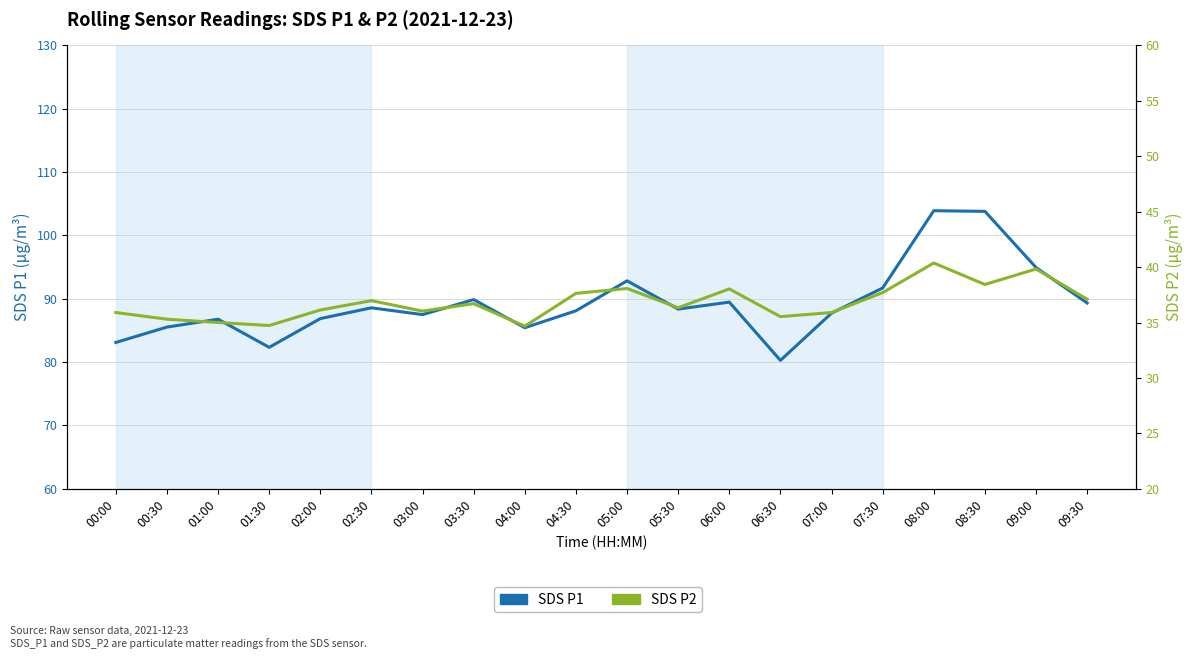

What is the lowest value of the SDS P2 series?

34.7